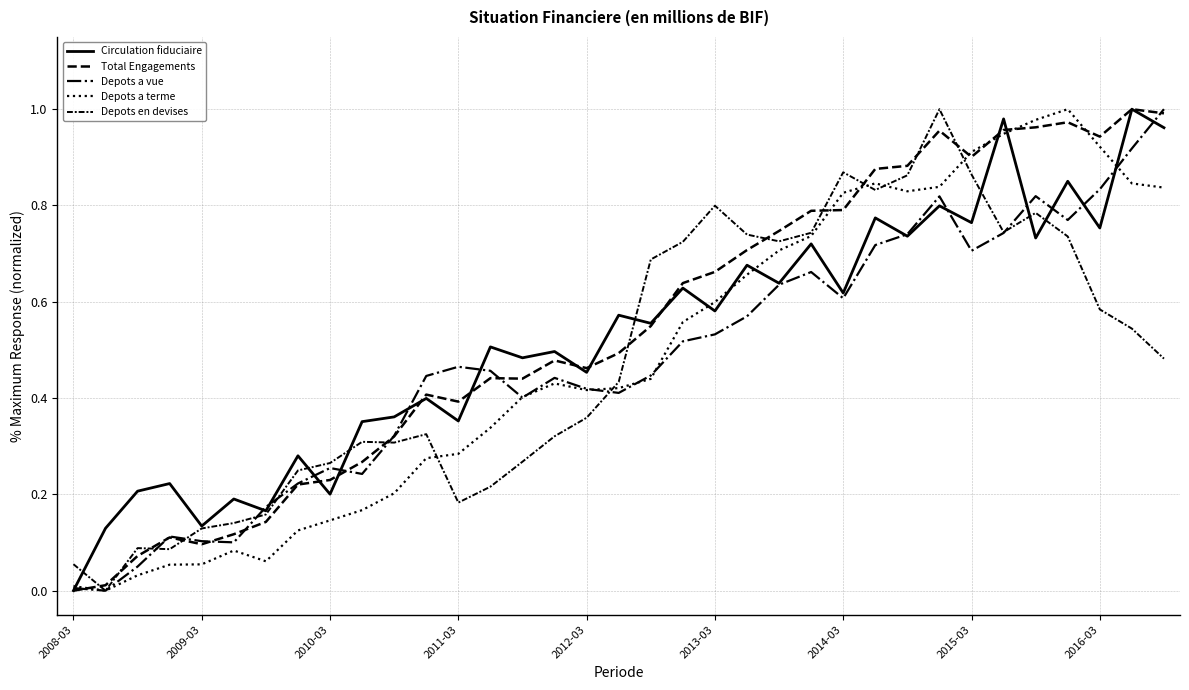

Does the chart have visible grid lines?

Yes